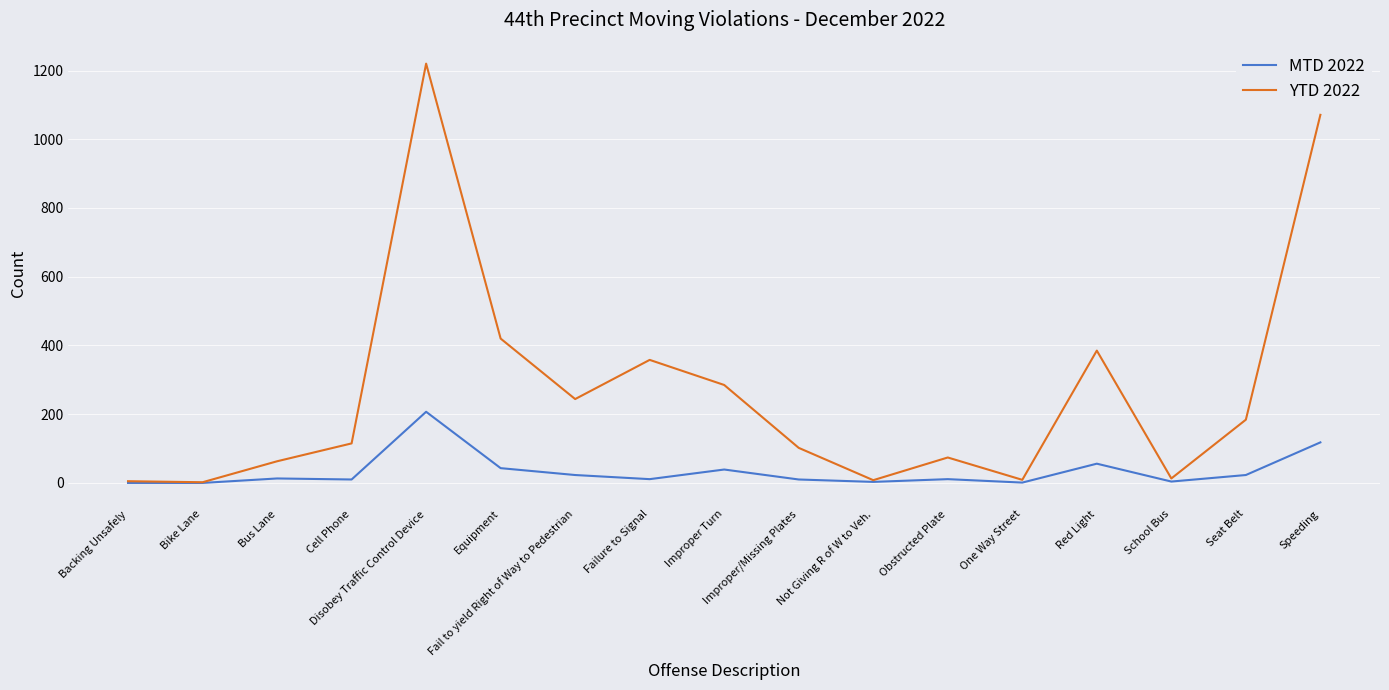

What are all the series names shown in the legend?

MTD 2022, YTD 2022